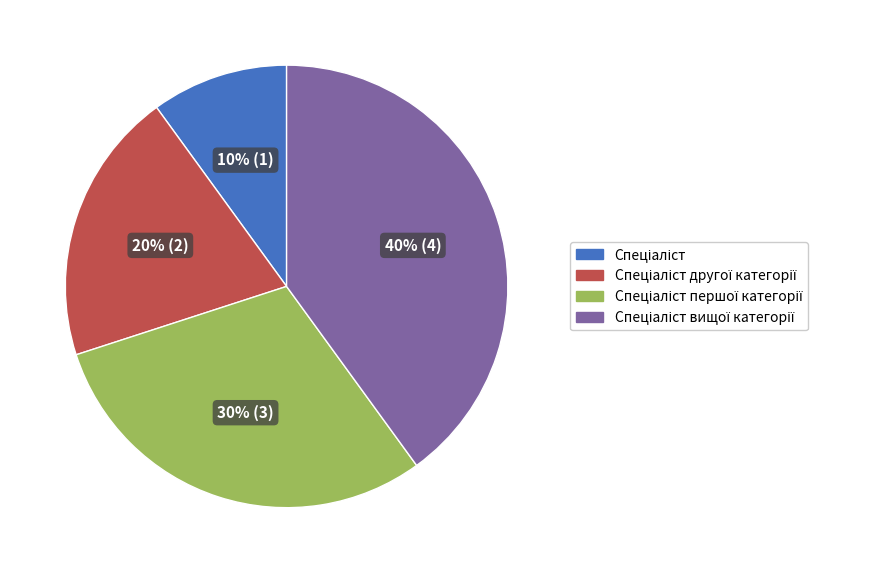

To the nearest percent, what is the difference between the largest and smallest slice percentages?

30%